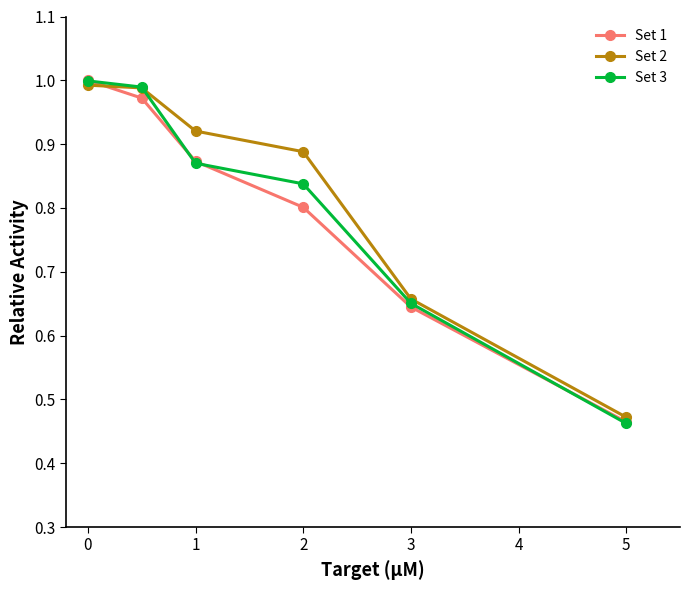

Which series has the widest spread of values?

Set 3